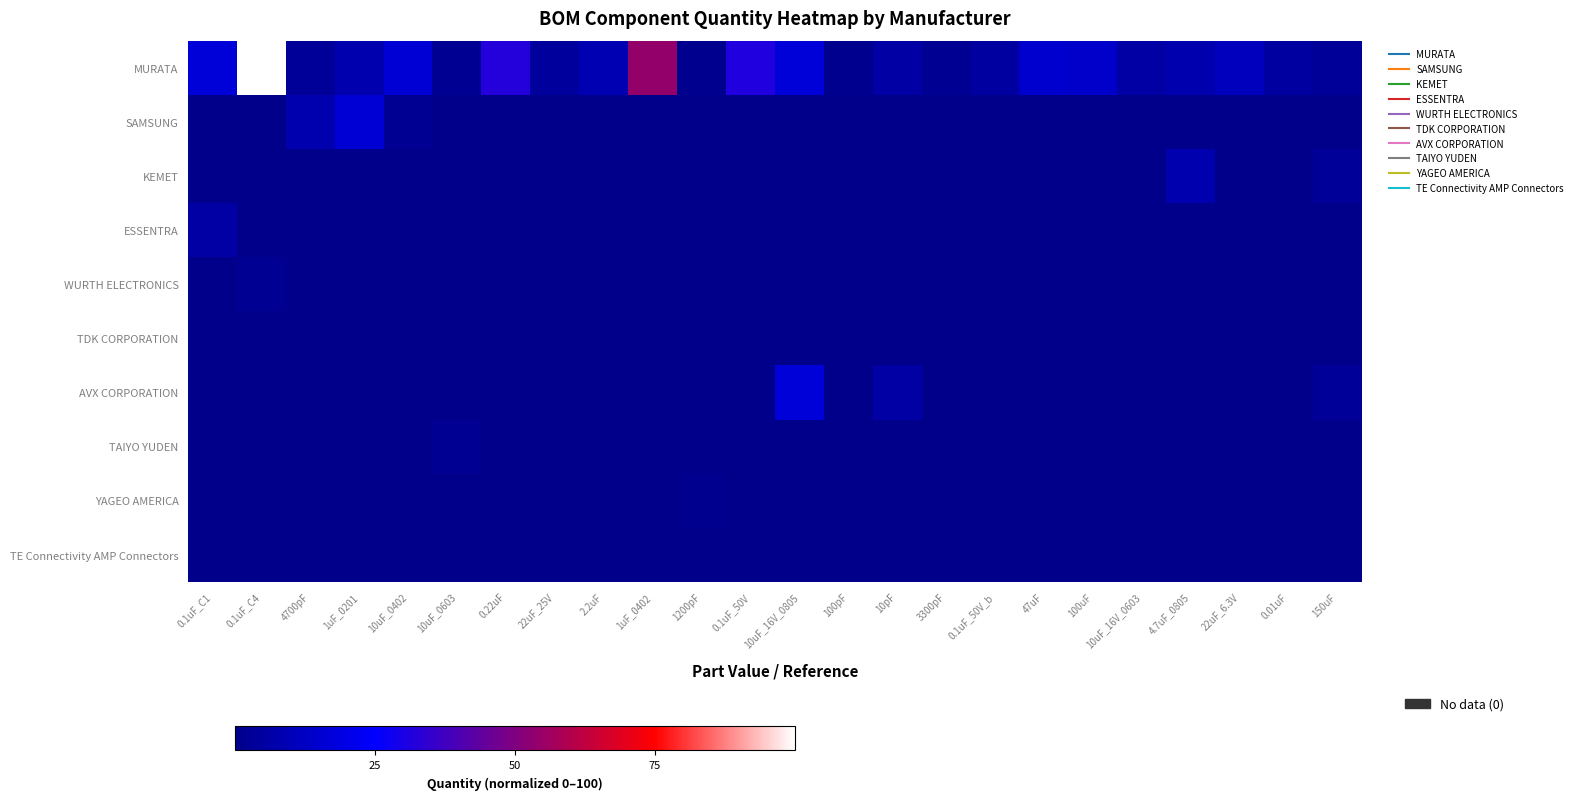

At how many categories does at least one series exceed 34?

2